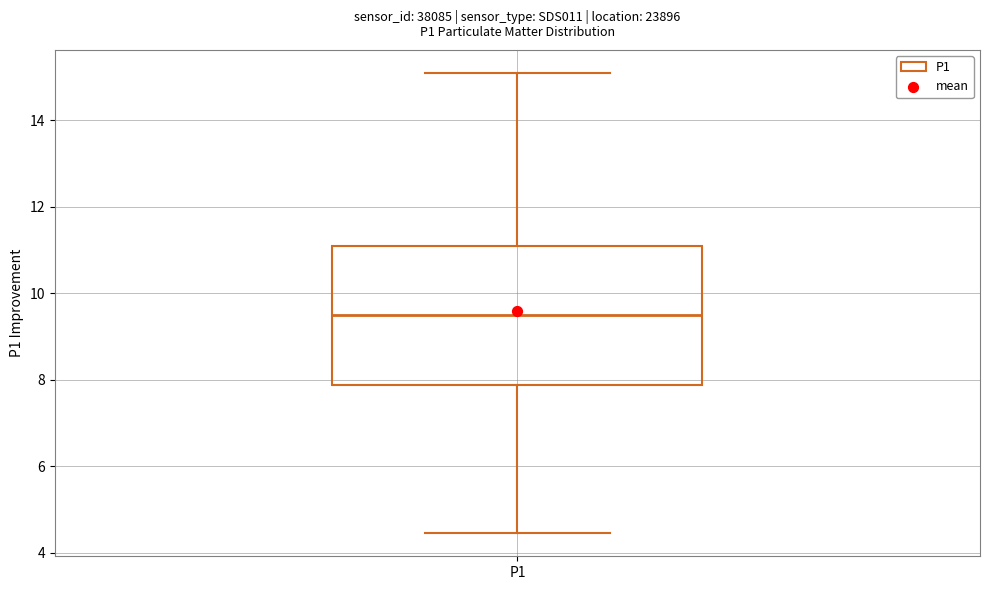

Read this box plot against the y-axis: the position of the median line, the range covered by the box, and the ends of both whiskers. The values are not printed on the chart, so give them approximately, as read against the axis.

median 9.6, box 7.8 to 11.0, whiskers 4.4 to 15.2